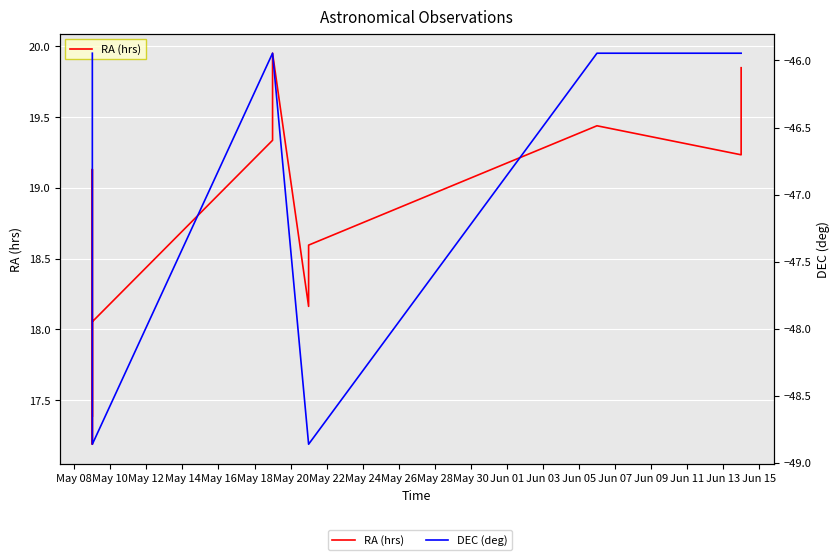

Which series has the largest range (max minus min)?

DEC (deg)